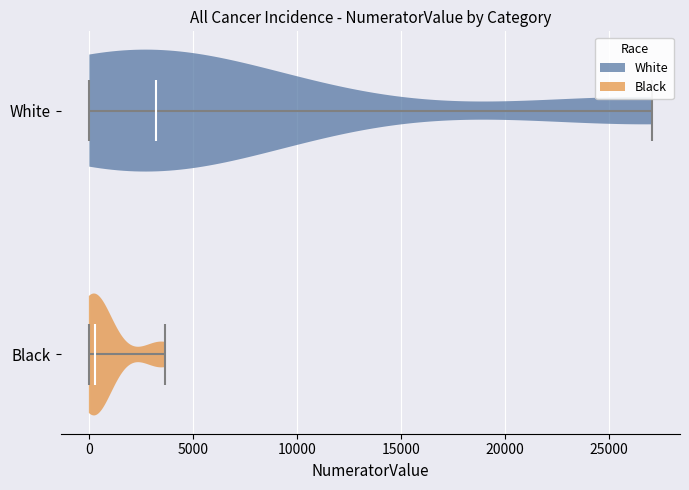

Where does the median line of the violin for White sit on the x-axis? The values are not printed on the chart, so give them approximately, as read against the axis.

3000